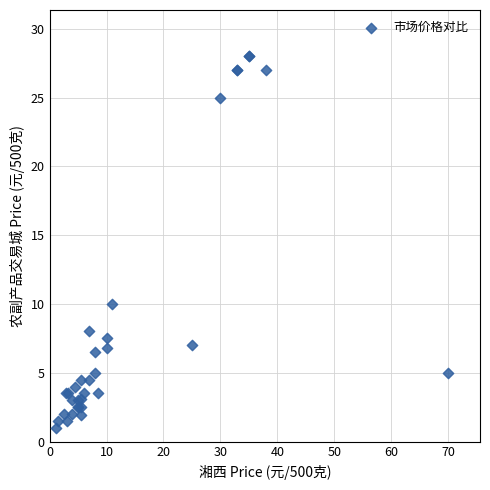

What Y value in the scatter plot is closest to 14?

10.0